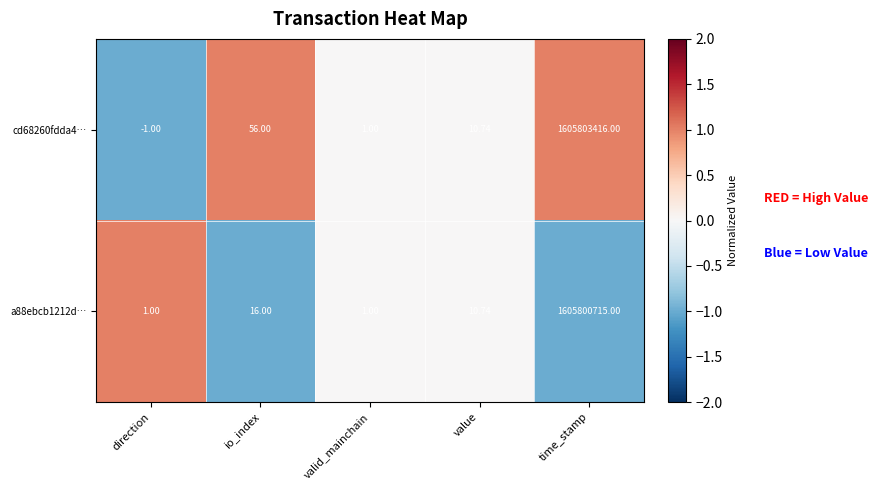

Rank the series by their average value, from highest to lowest.

cd68260fdda4…, a88ebcb1212d…